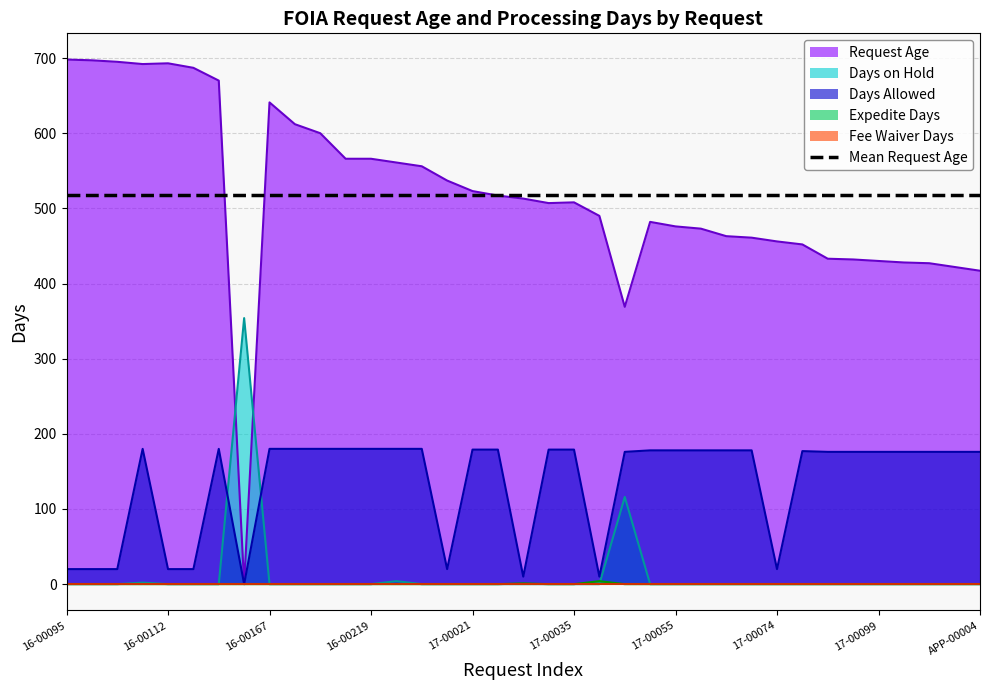

What is the spread (max minus min) of values at 17-00027?

517